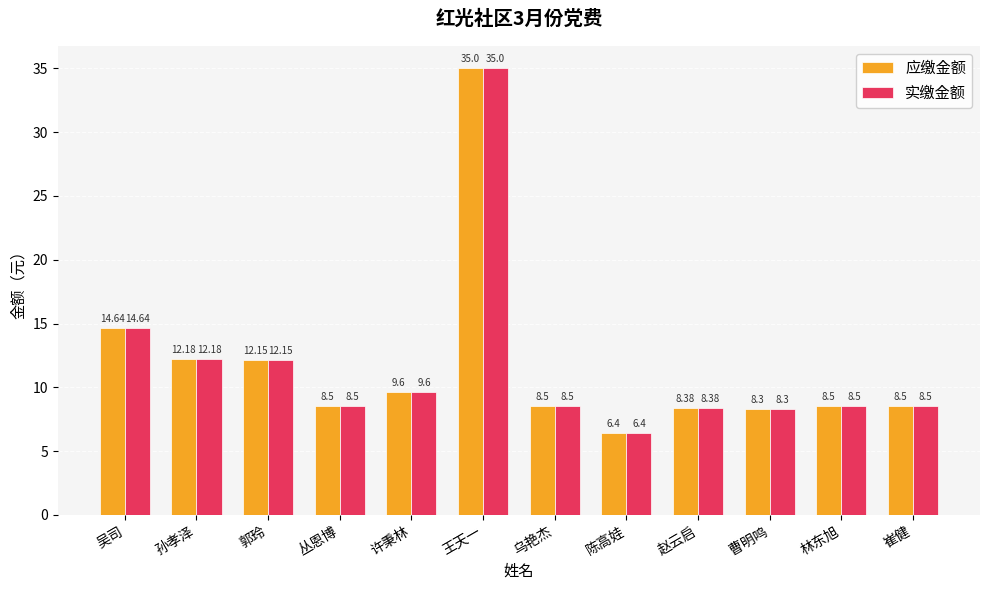

What is the sum of all 应缴金额 values?

140.7